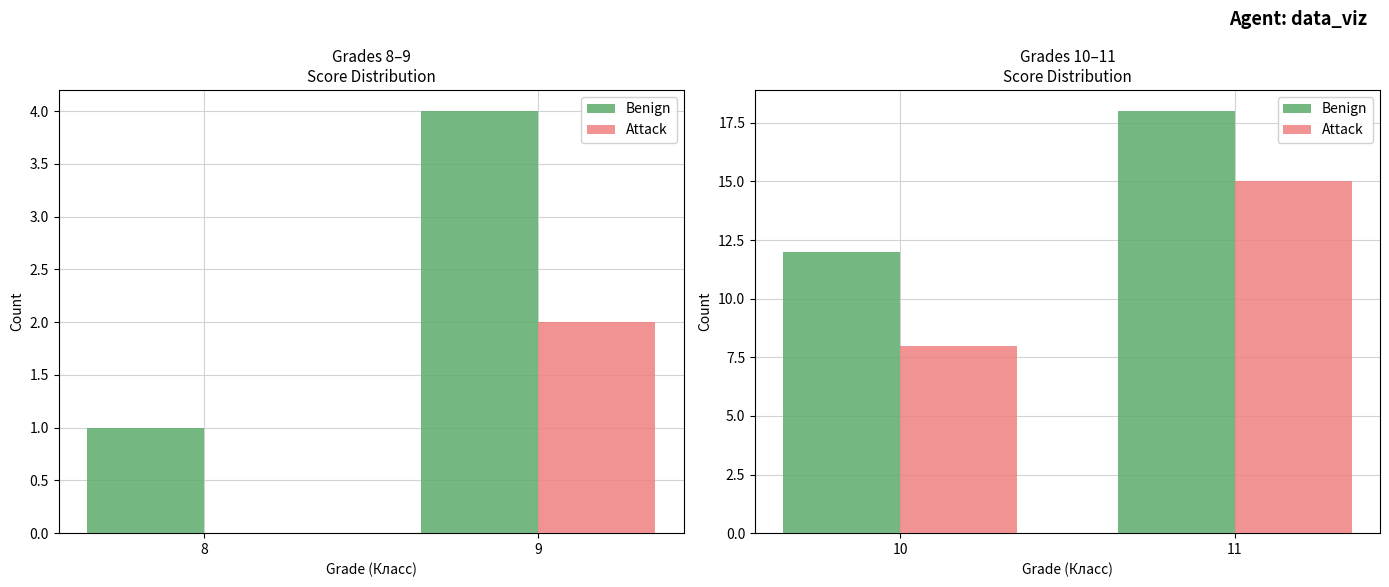

The value of Attack at 10 is 13. True or false?

False